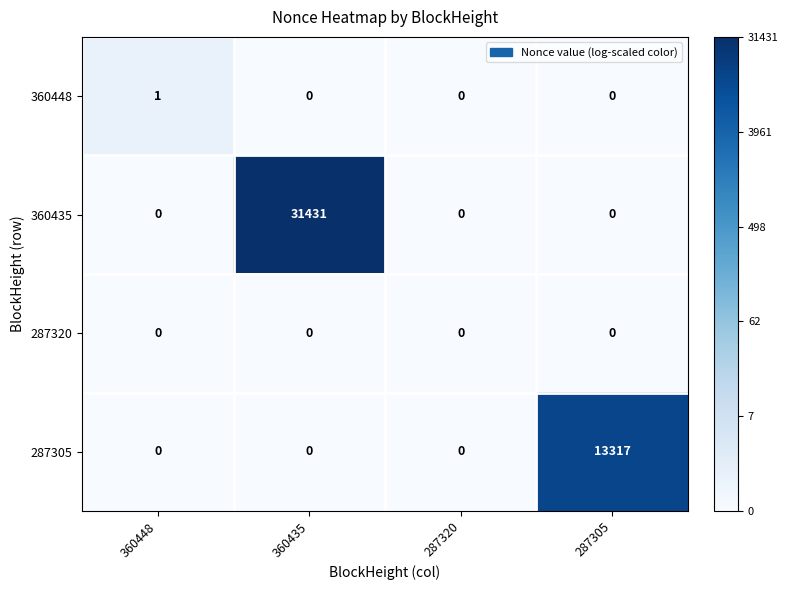

What is the total value across all series at 360435?

31431